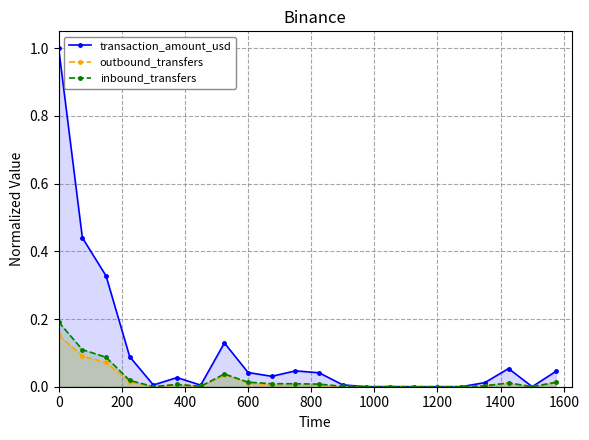

The transaction_amount_usd series shows 0.2 at 600. True or false?

False